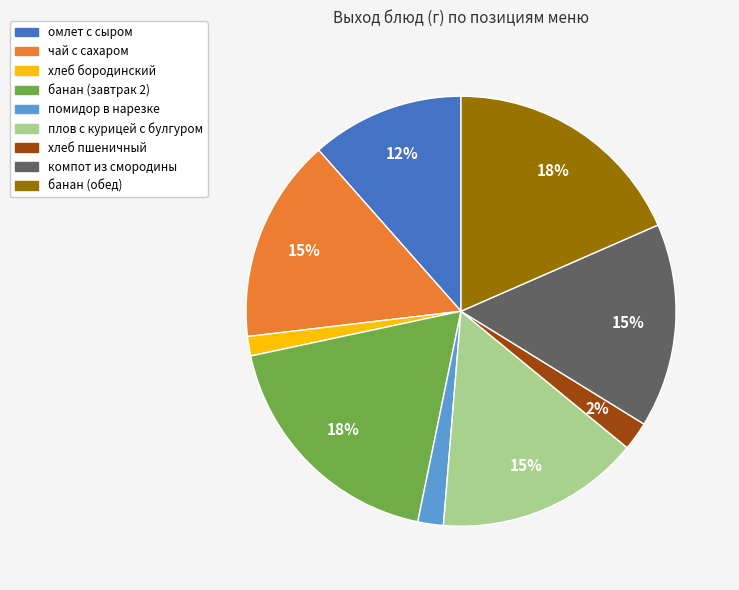

Do чай с сахаром and хлеб бородинский together represent more than half of the pie?

No